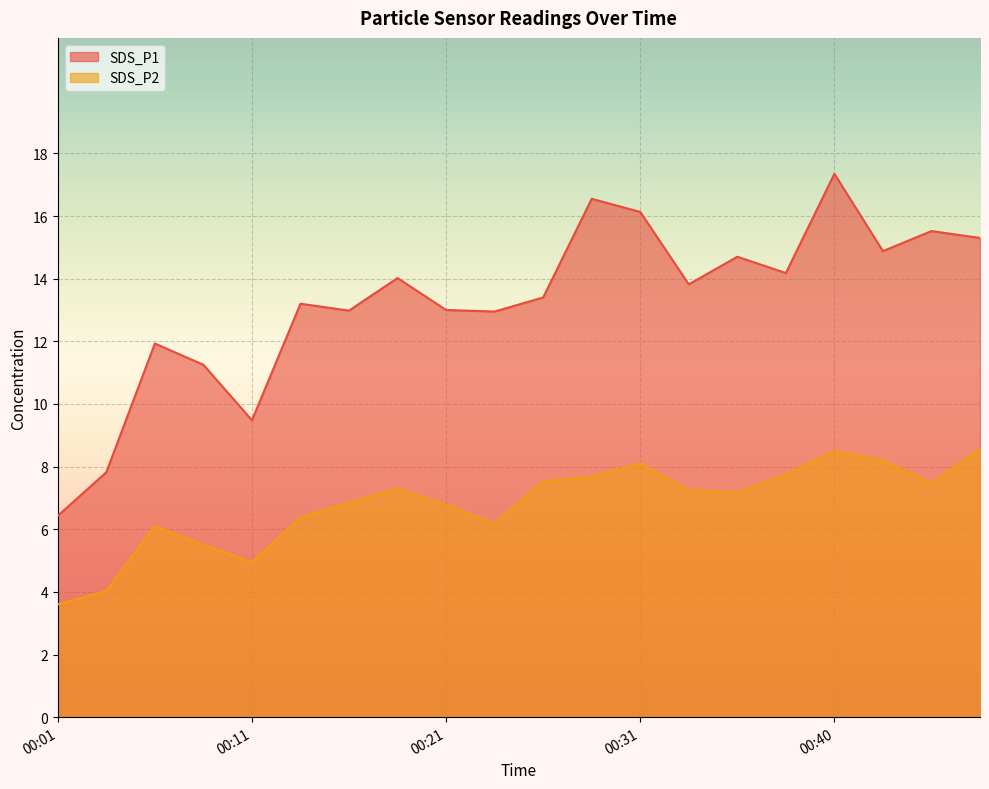

True or false: SDS_P2 and SDS_P1 intersect in this chart.

False